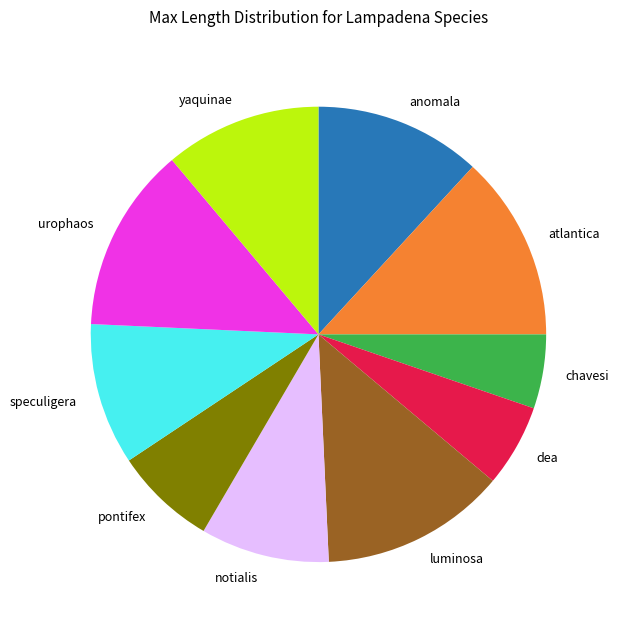

What is the ratio of the value at yaquinae to the value at dea?

1.9